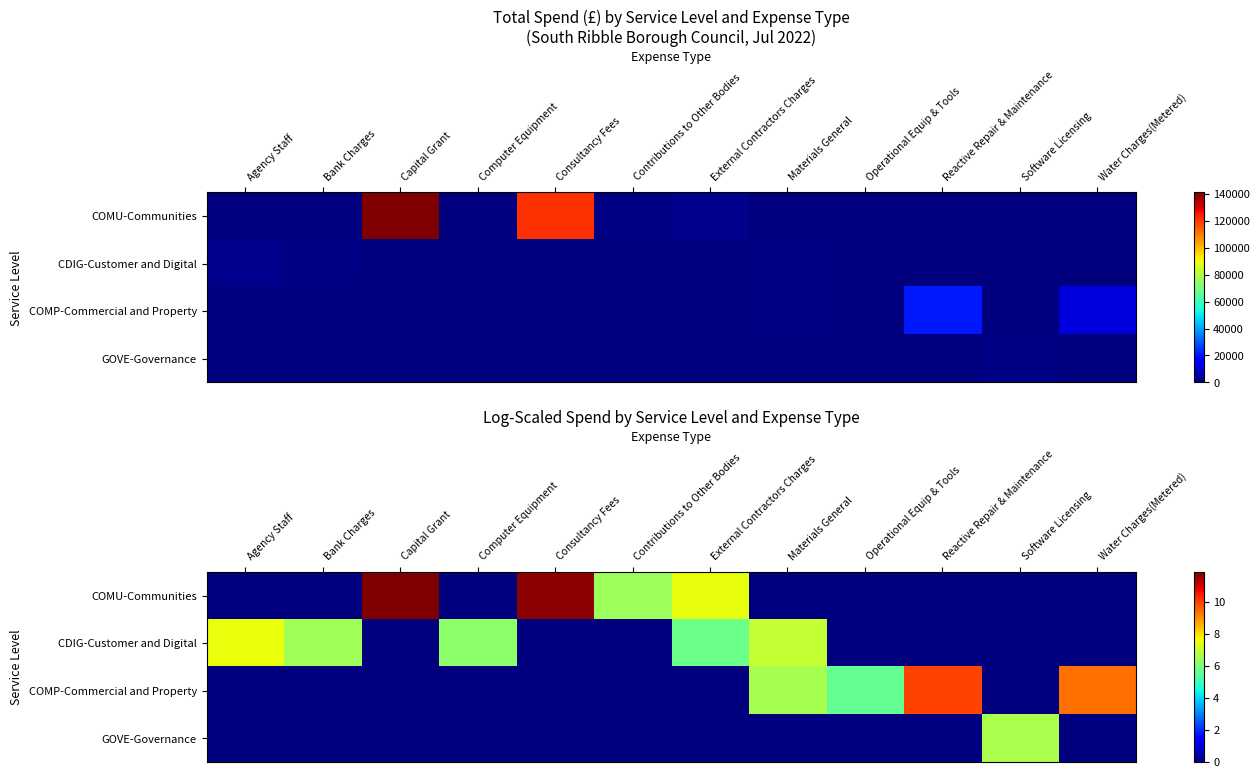

True or false: COMU-Communities has a value of 0.0 at Software Licensing.

True